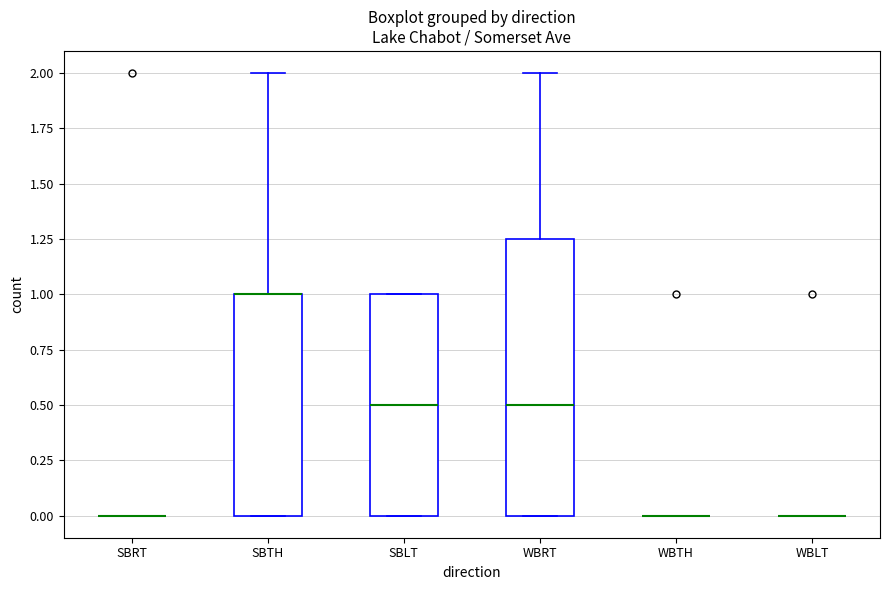

Where is the lower edge of the box for WBRT on the y-axis? The values are not printed on the chart, so give them approximately, as read against the axis.

0.00